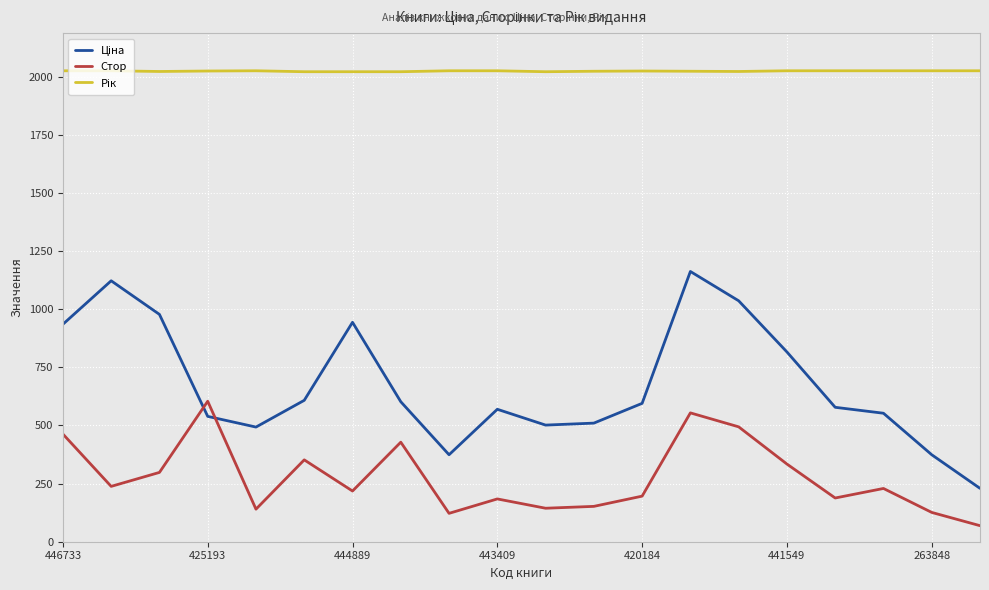

What is the difference between the maximum and second lowest values in the Стор series?

482.0